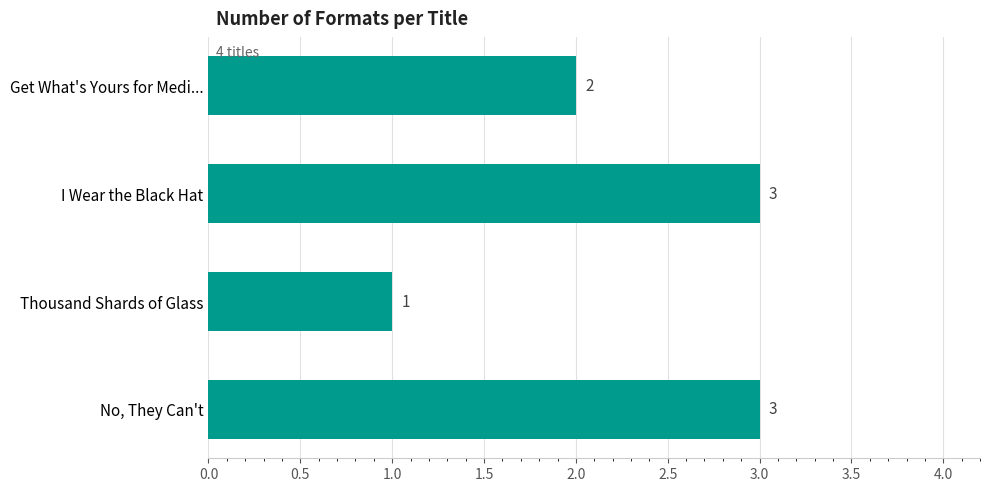

What is the maximum value shown in the chart?

3